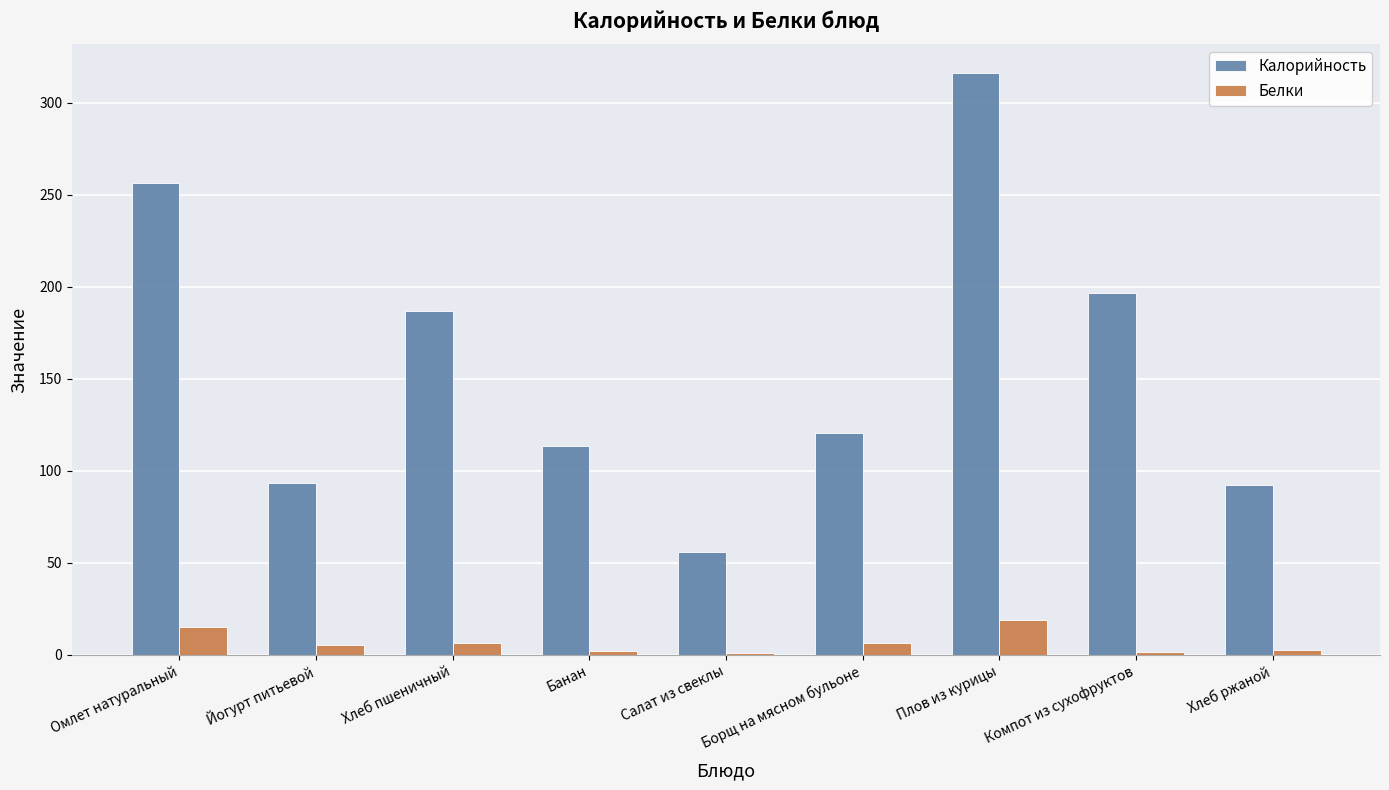

What is the greatest value displayed?

316.0